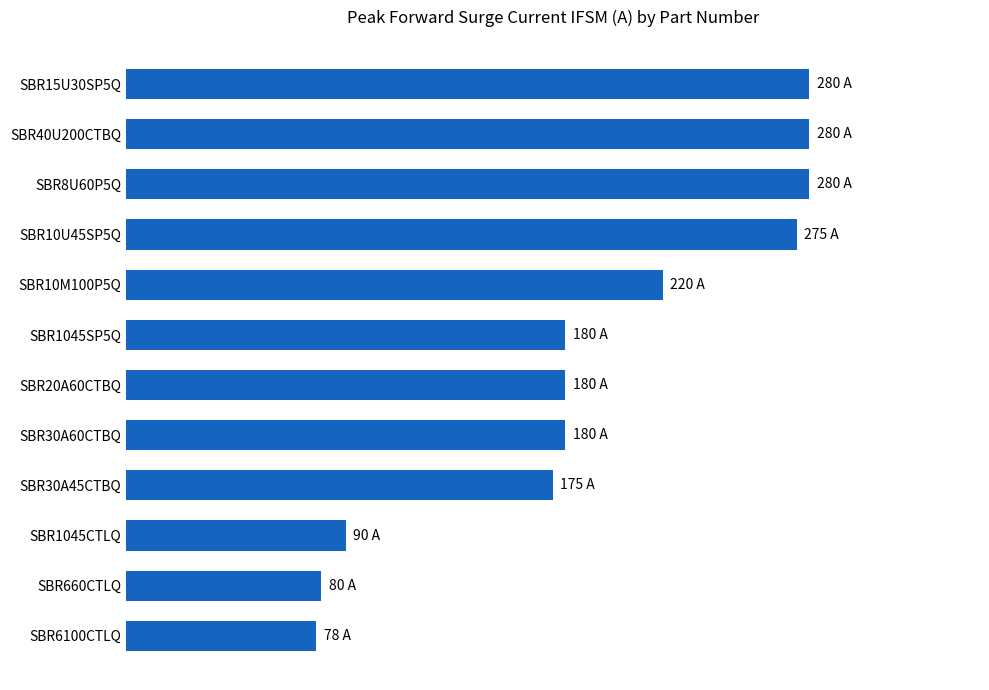

What is the average value?

192